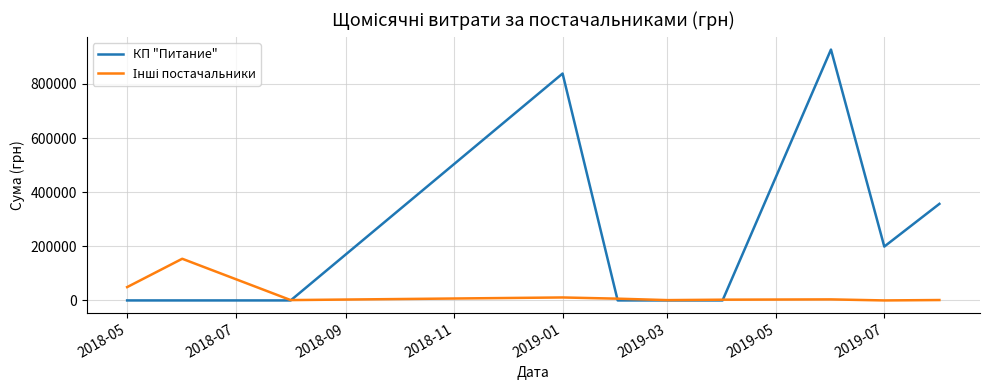

Which series has the largest total across all categories?

КП "Питание"